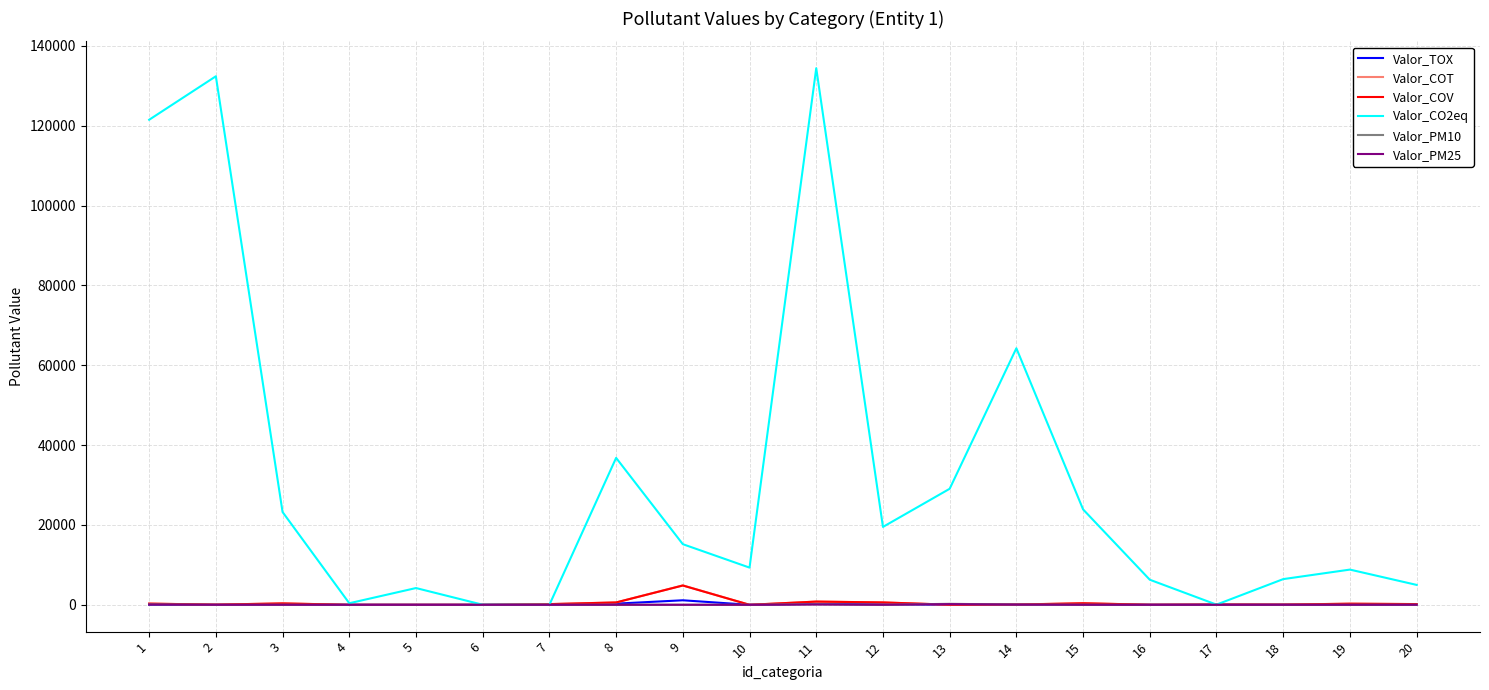

The value of Valor_CO2eq at 15 is 38275.1. True or false?

False